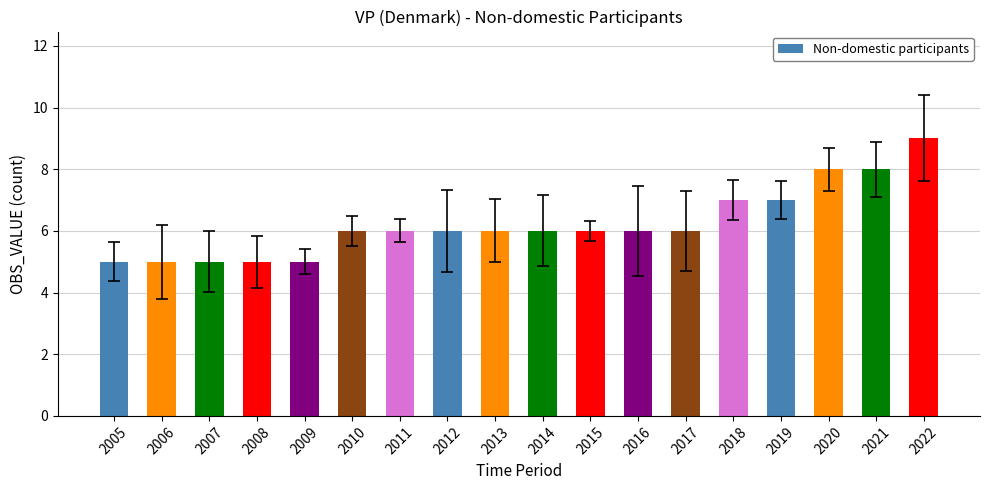

Reading left to right, transcribe all the data shown in this chart.

5	5	5	5	5	6	6	6	6	6	6	6	6	7	7	8	8	9